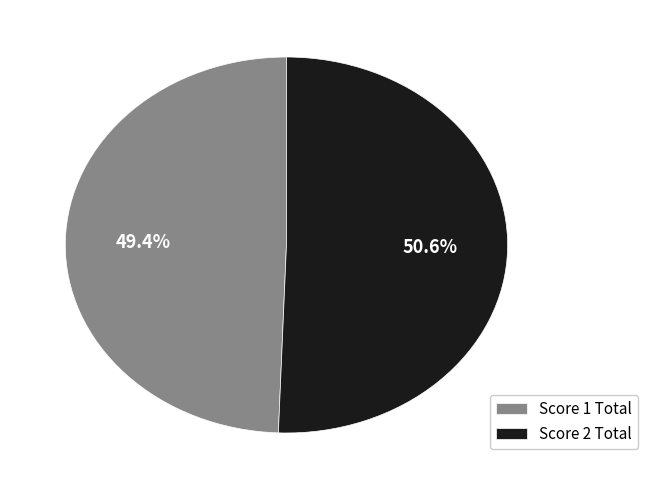

Approximately how many times larger is the value at Score 2 Total compared to Score 1 Total?

1.0